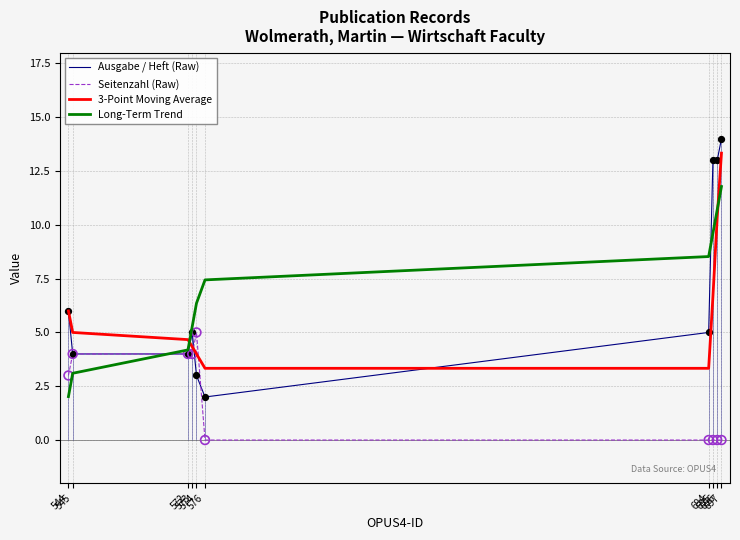

Which series has the largest Y range (max minus min)?

Ausgabe / Heft (Raw)